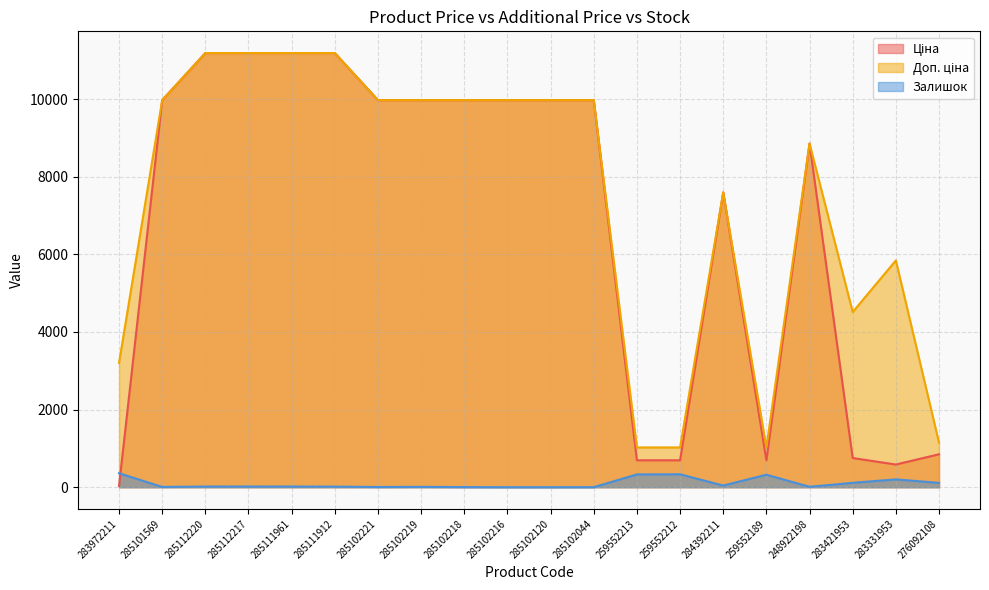

What is the sum of all Доп. ціна values?

148816.6